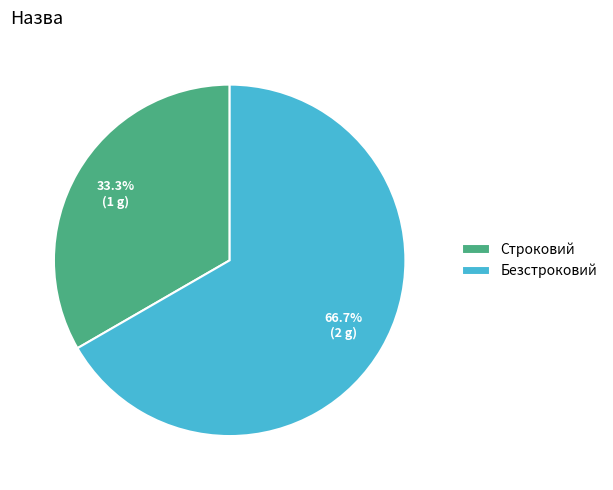

Count the number of slices in the pie.

2